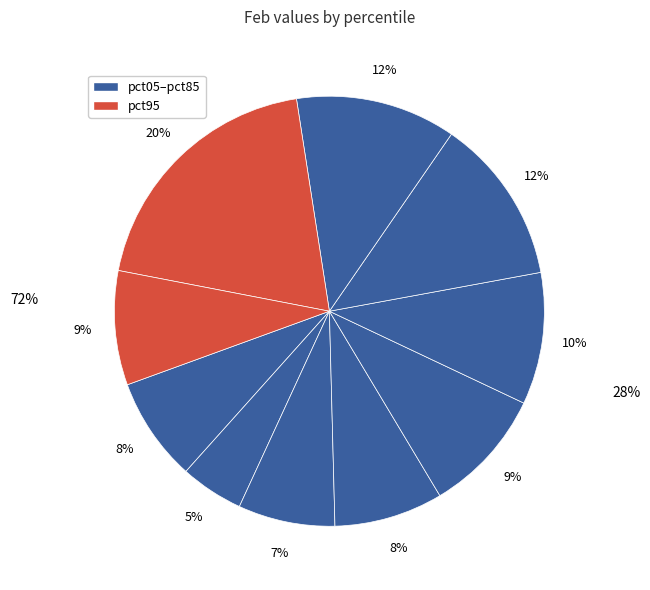

Rank the categories by value from lowest to highest.

pct15, pct25, pct05, pct35, pct95, pct45, pct55, pct75, pct65, pct85